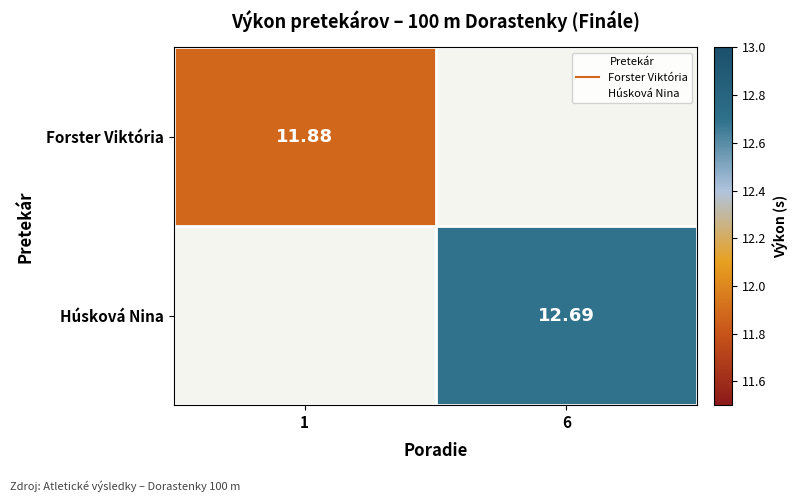

Count the number of data series in this chart.

2